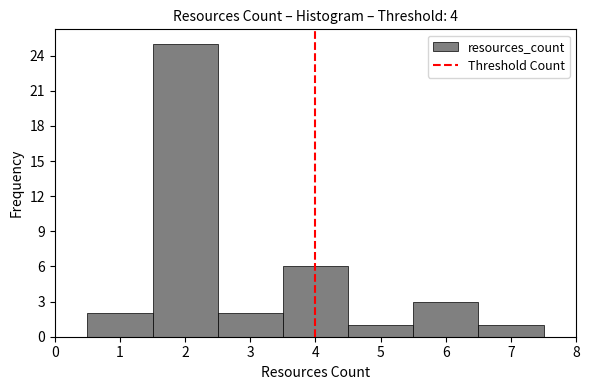

Reading left to right, list every bar in this chart as the range it spans on the x-axis followed by its height. The values are not printed on the chart, so give them approximately, as read against the axis.

0.5 to 1.5: 2
1.5 to 2.5: 25
2.5 to 3.5: 2
3.5 to 4.5: 6
4.5 to 5.5: 1
5.5 to 6.5: 3
6.5 to 7.5: 1